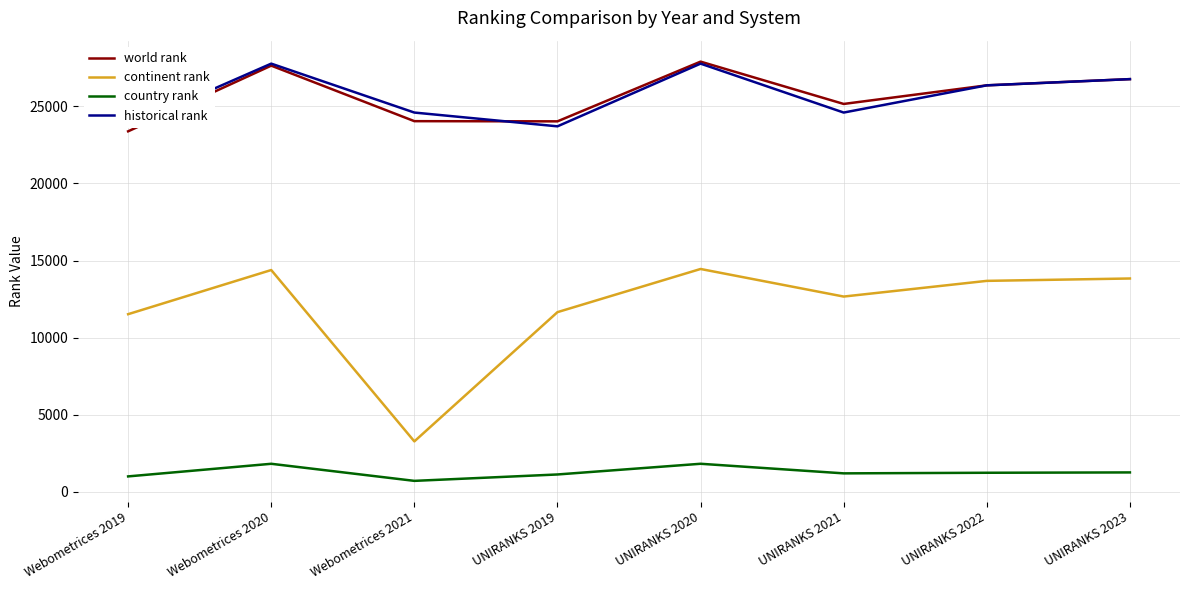

What is the value of the world rank point at the 2nd from the left?

27644.0